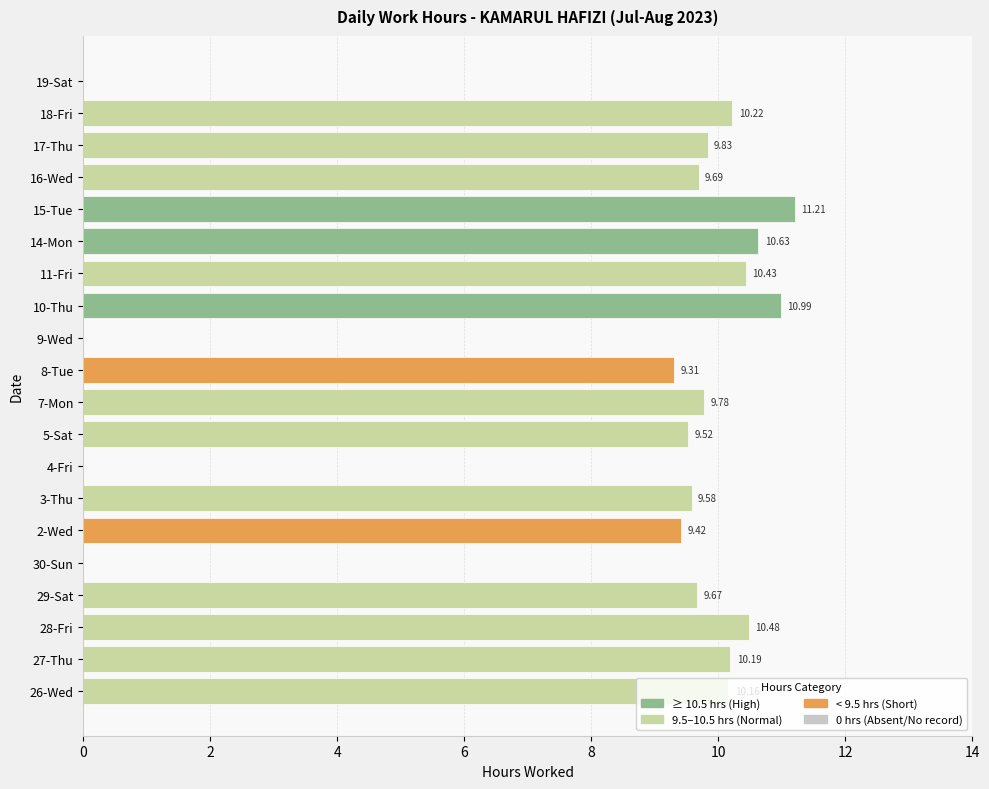

What is the sum of the values at 8-Tue and 5-Sat?

18.8